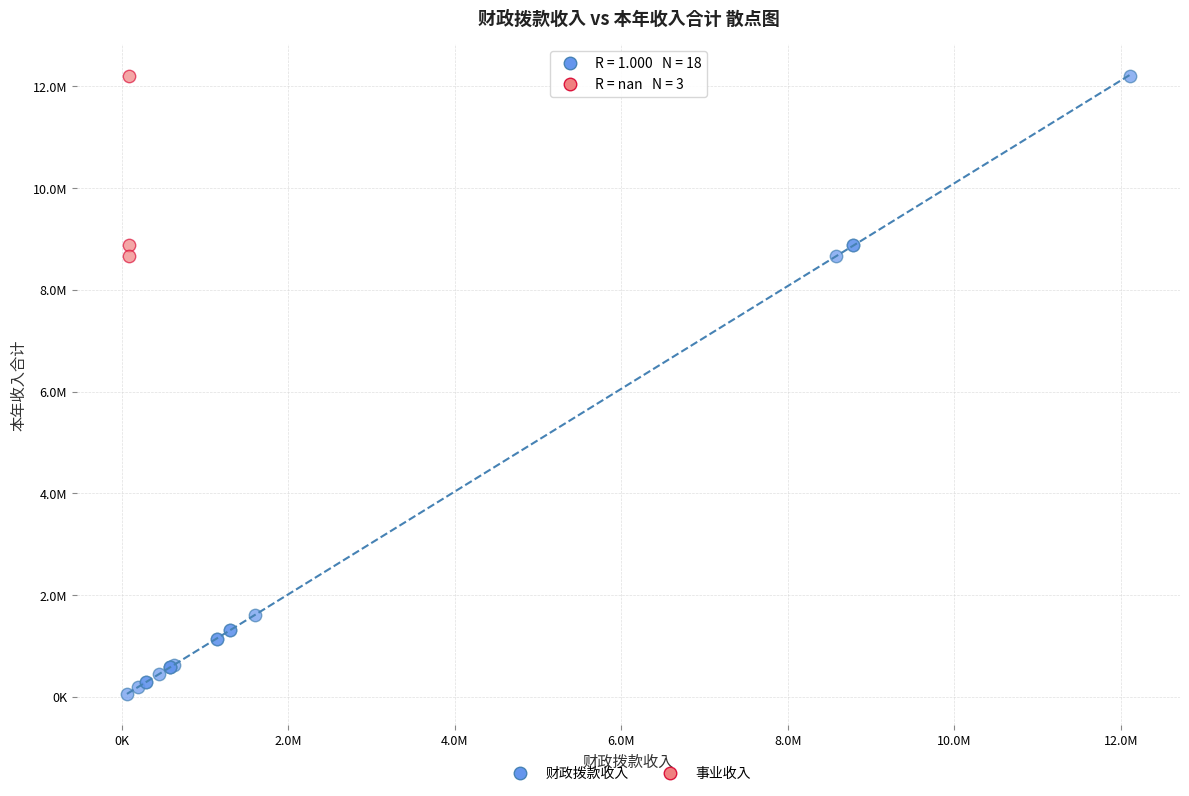

What are all the series names shown in the legend?

财政拨款收入, 事业收入